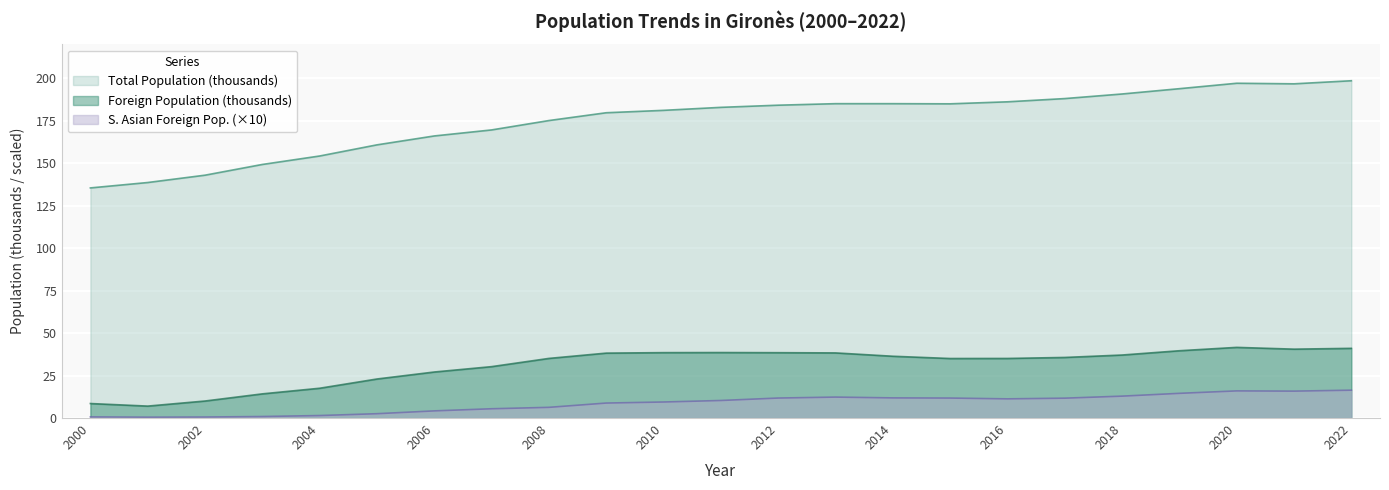

True or false: Foreign Population and S. Asian Foreign Pop. intersect in this chart.

False